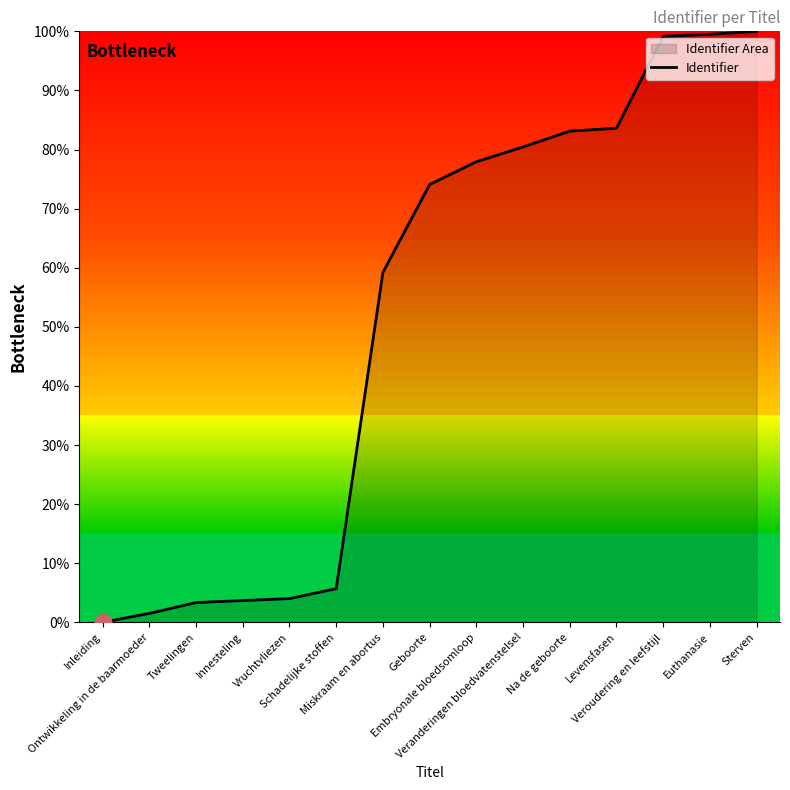

Does the chart have visible grid lines?

No